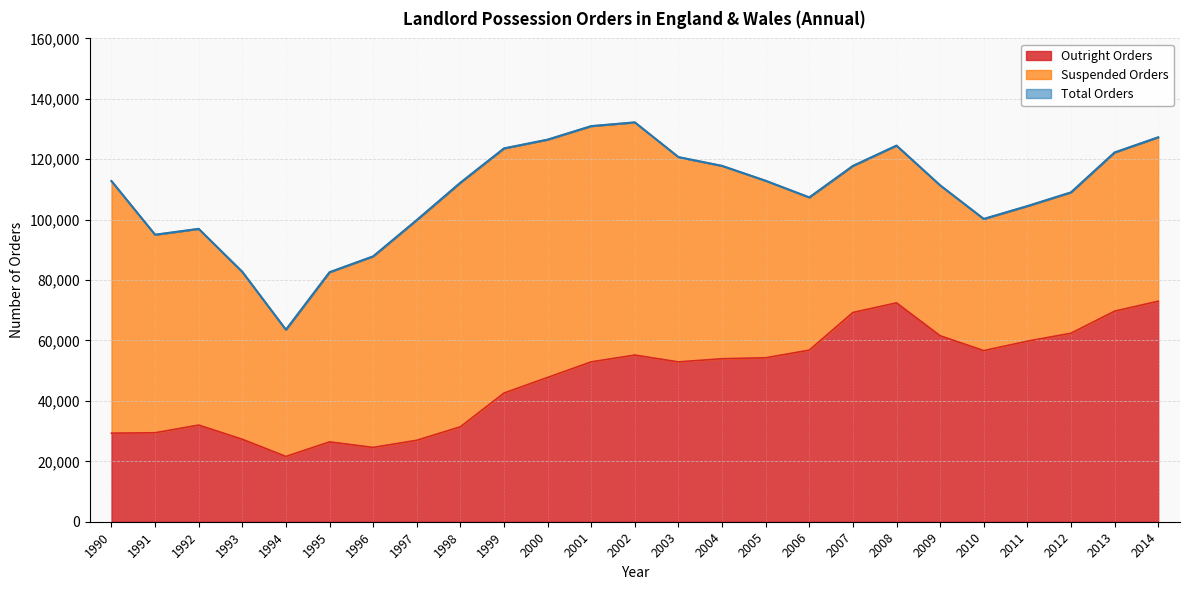

How many interior local peaks does the Outright Orders series have?

4